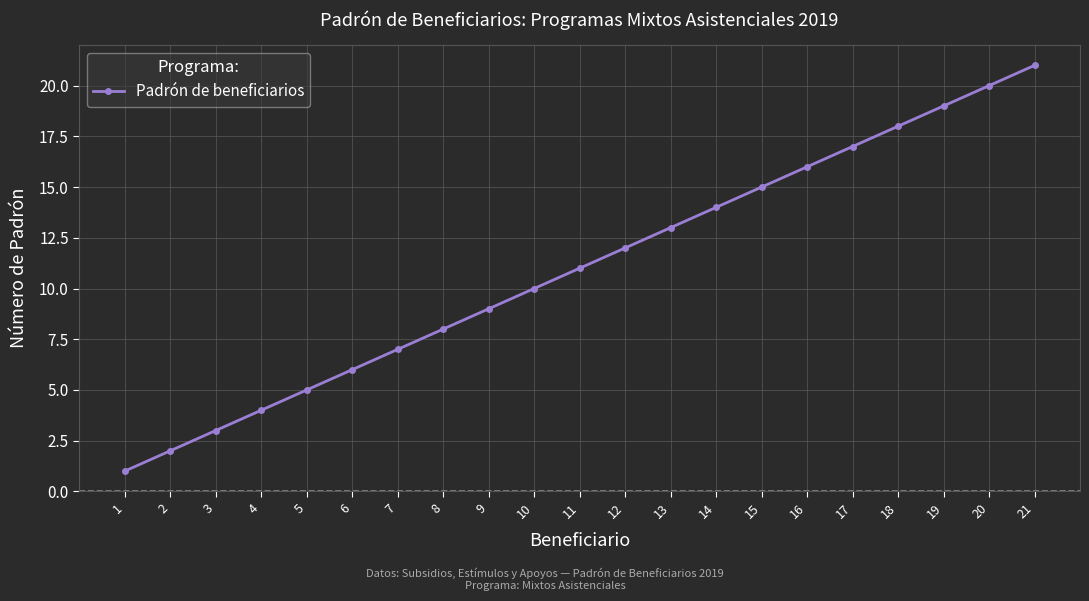

What is the value of the 14th point from the left?

14